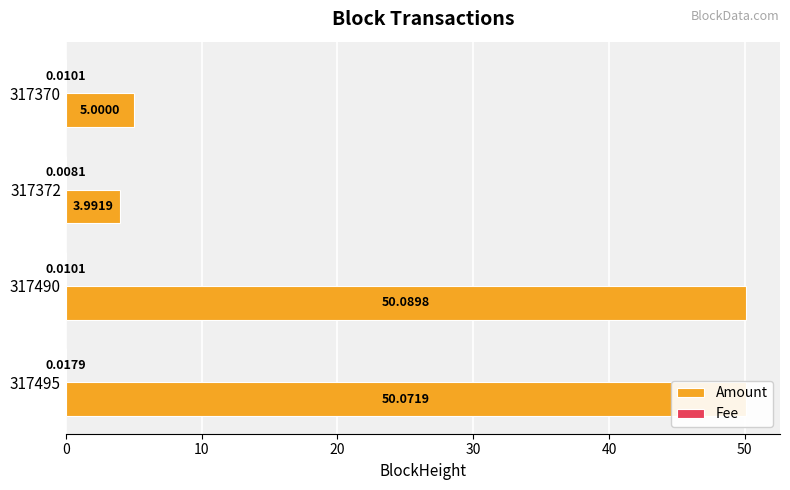

What is the sum of the Amount values at 317372 and 317370?

9.0